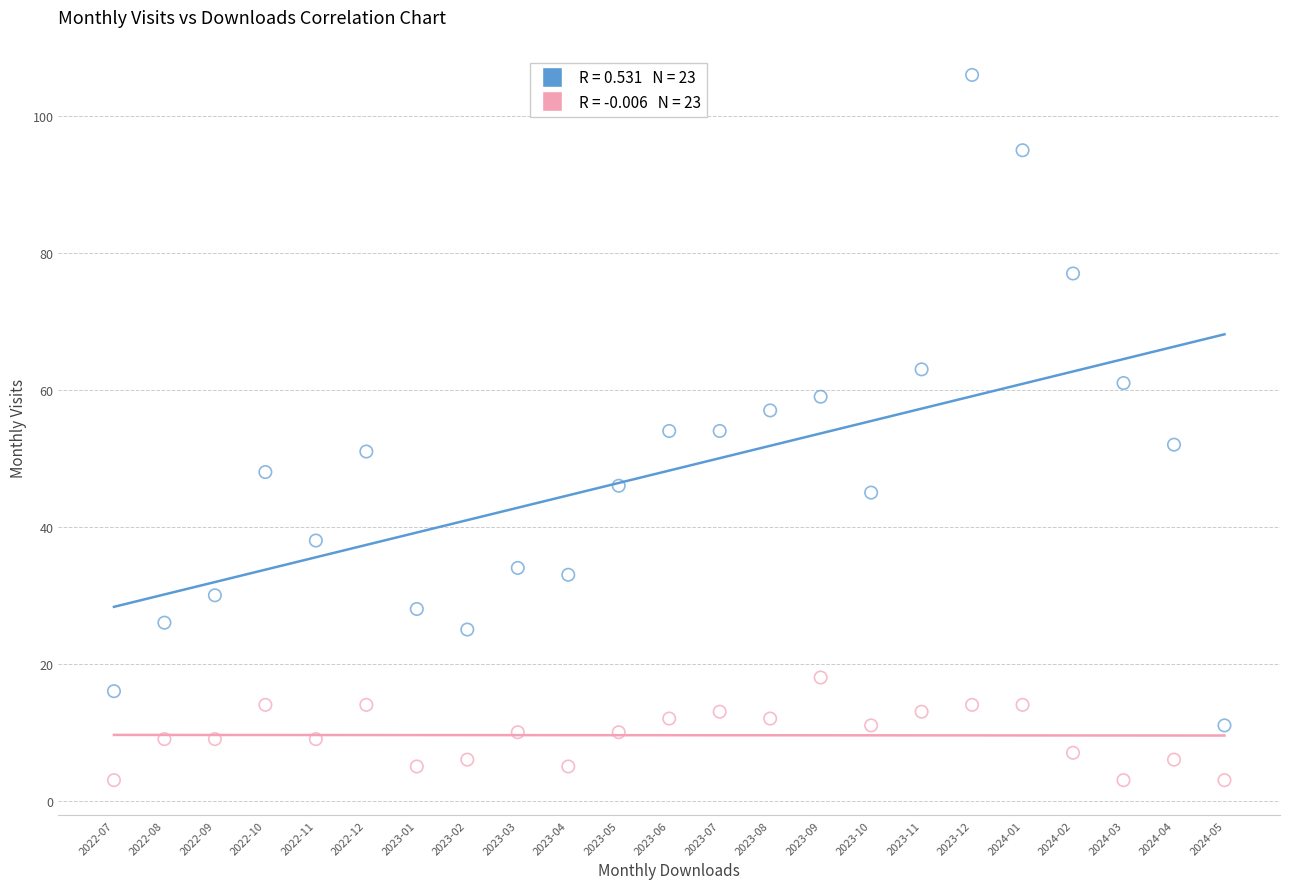

Across all data points, what is the range of Y values (max minus min)?

103